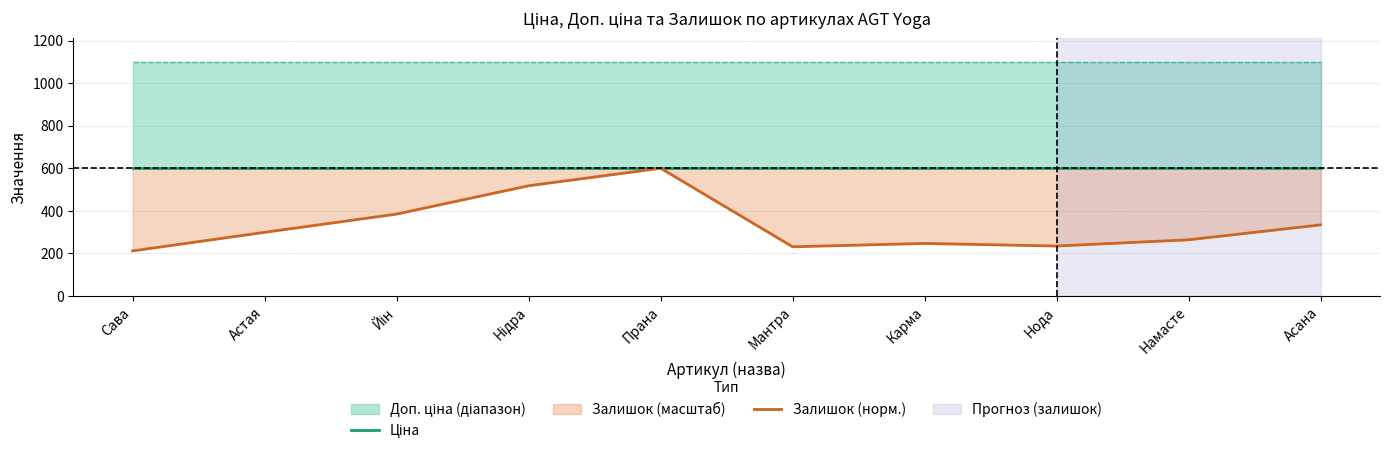

What position from the right is Астая?

9